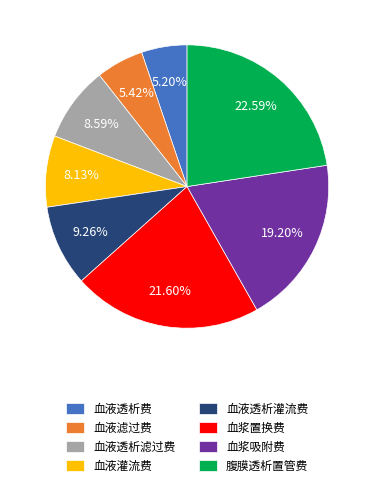

To the nearest percent, what portion does 血液透析灌流费 represent?

9%